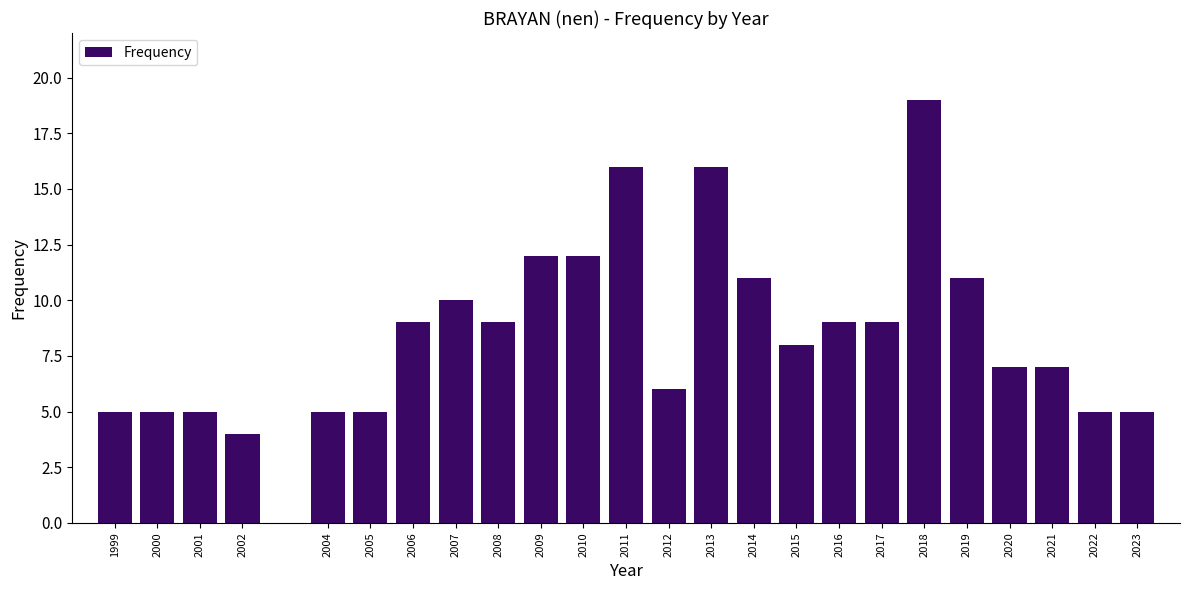

Reading left to right, extract all data points from this chart.

5	5	5	4	5	5	9	10	9	12	12	16	6	16	11	8	9	9	19	11	7	7	5	5